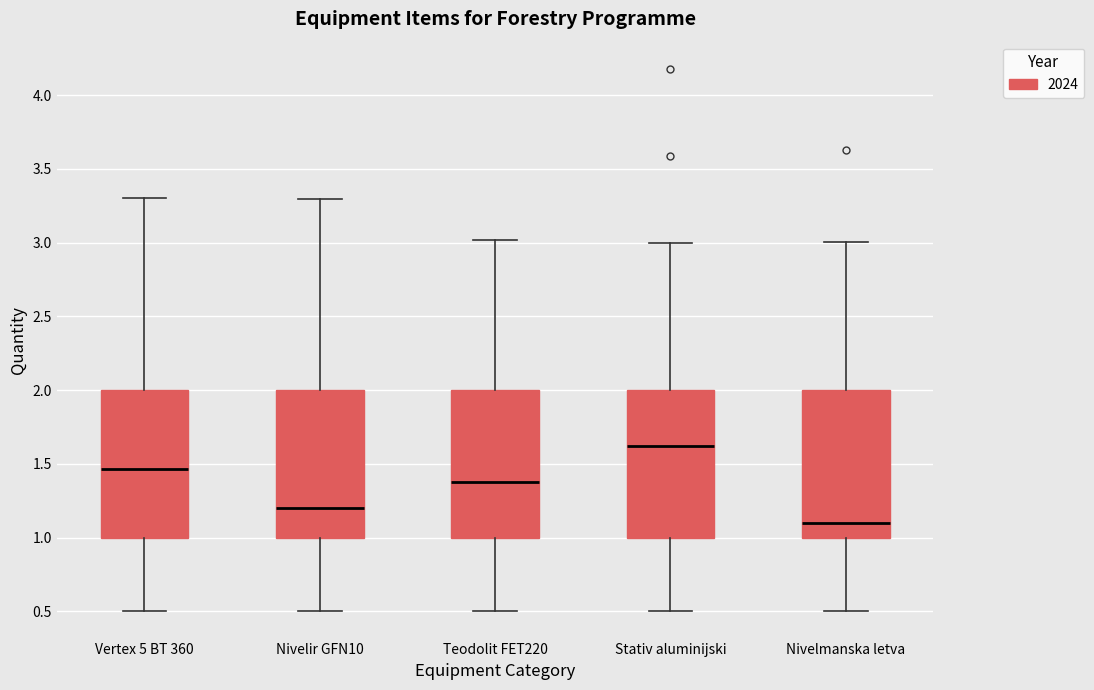

Where does the lower whisker of the box for Teodolit FET220 end on the y-axis? The values are not printed on the chart, so give them approximately, as read against the axis.

0.50